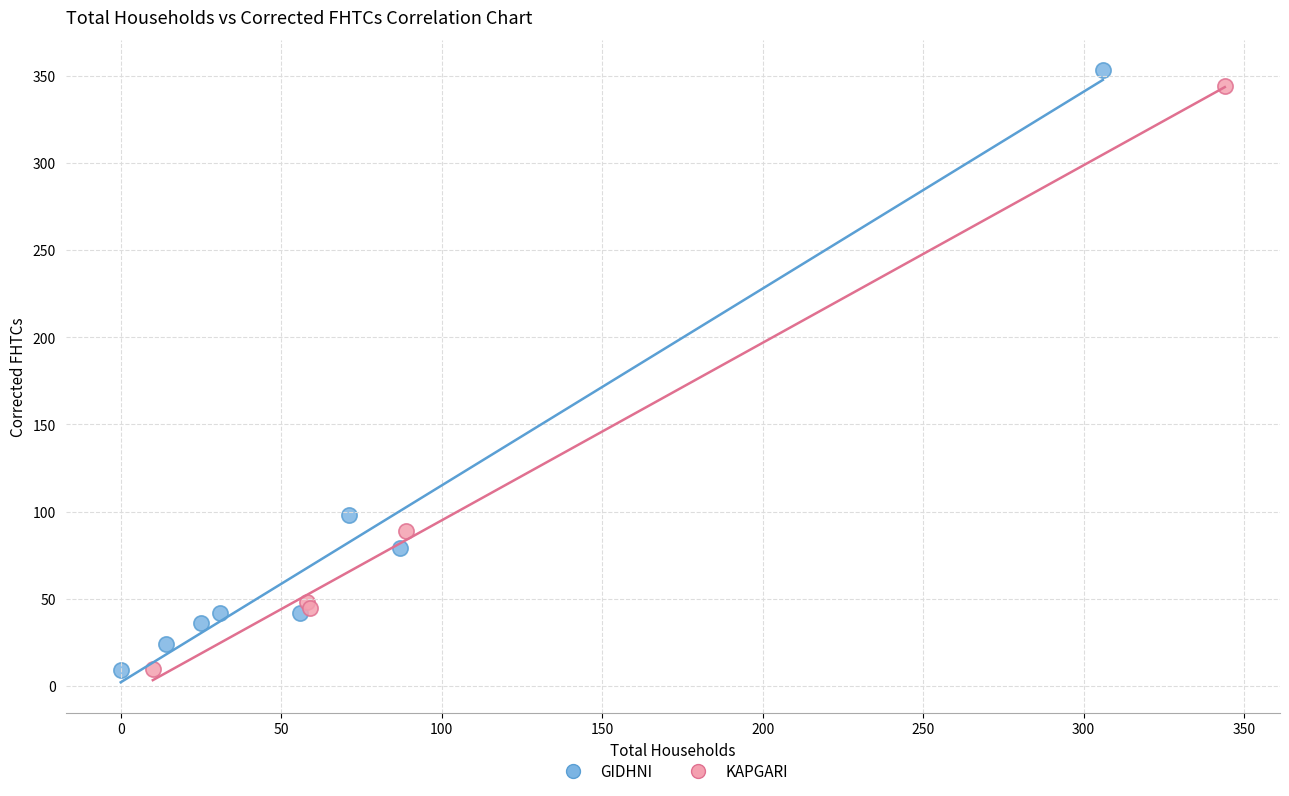

What are all the series names shown in the legend?

GIDHNI, KAPGARI